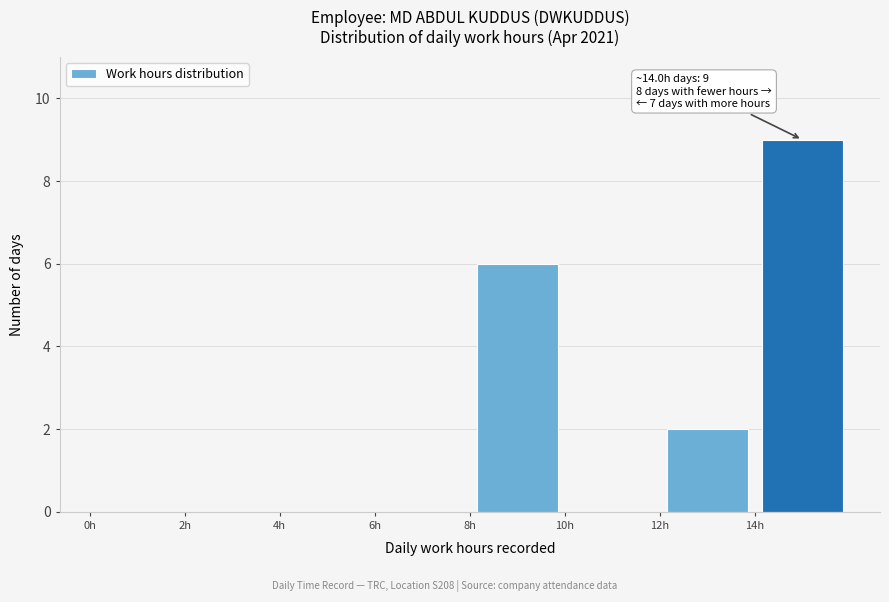

Which range on the x-axis has the tallest bar?

14 to 16